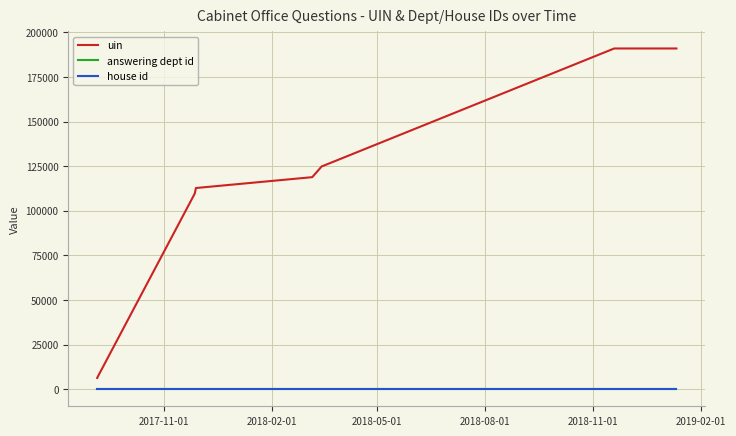

True or false: house id and answering dept id cross at least once.

False